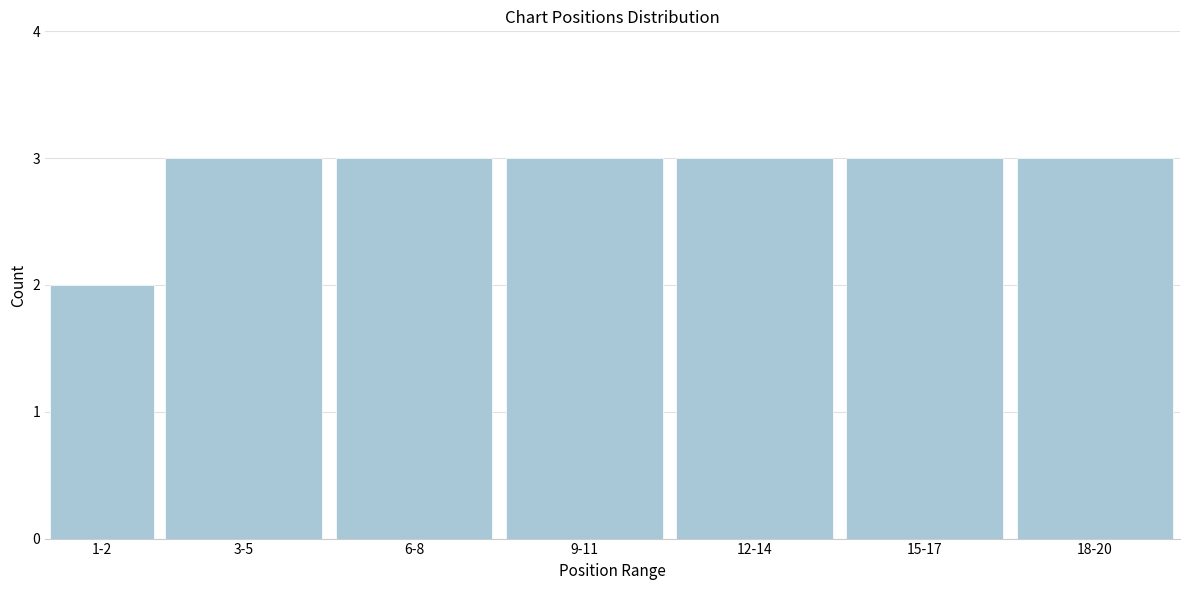

Reading left to right, what are all the values shown in this chart?

2	3	3	3	3	3	3